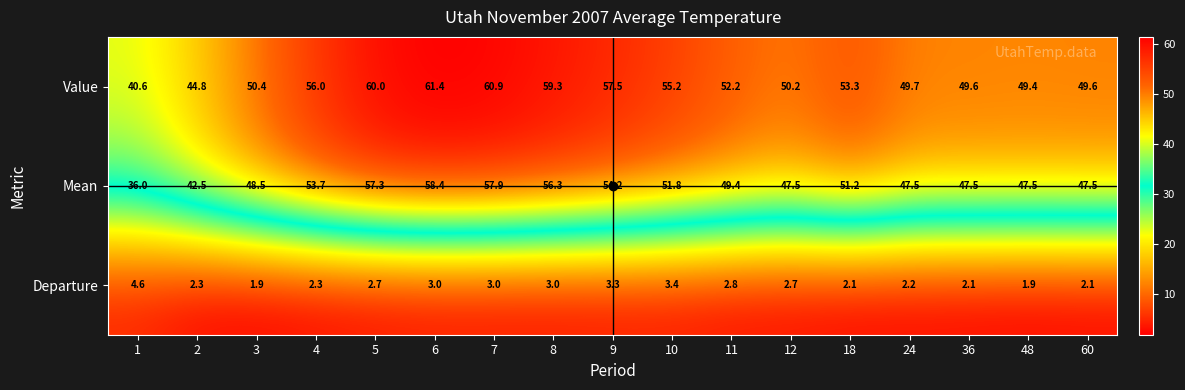

Which series has the widest spread of values?

Mean